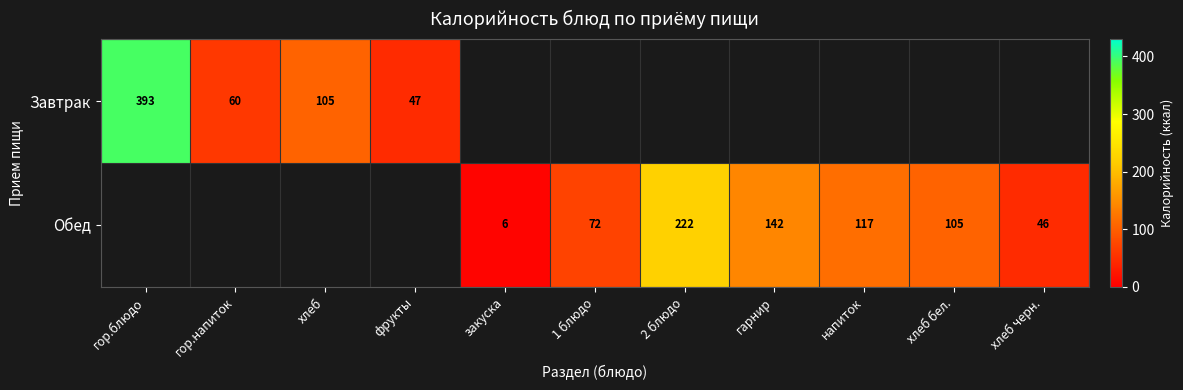

What is the sum of the Обед values at напиток and хлеб черн.?

163